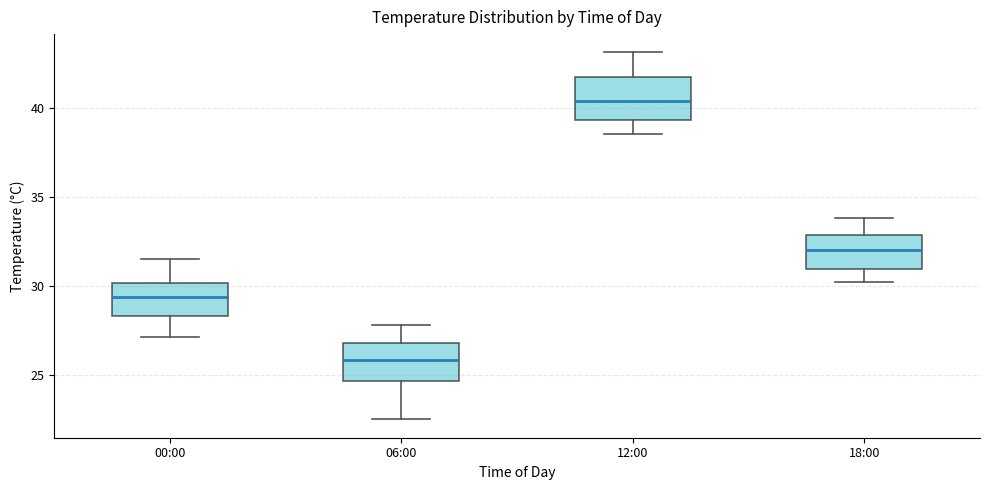

Where does the lower whisker of the box for 12:00 end on the y-axis? The values are not printed on the chart, so give them approximately, as read against the axis.

38.5